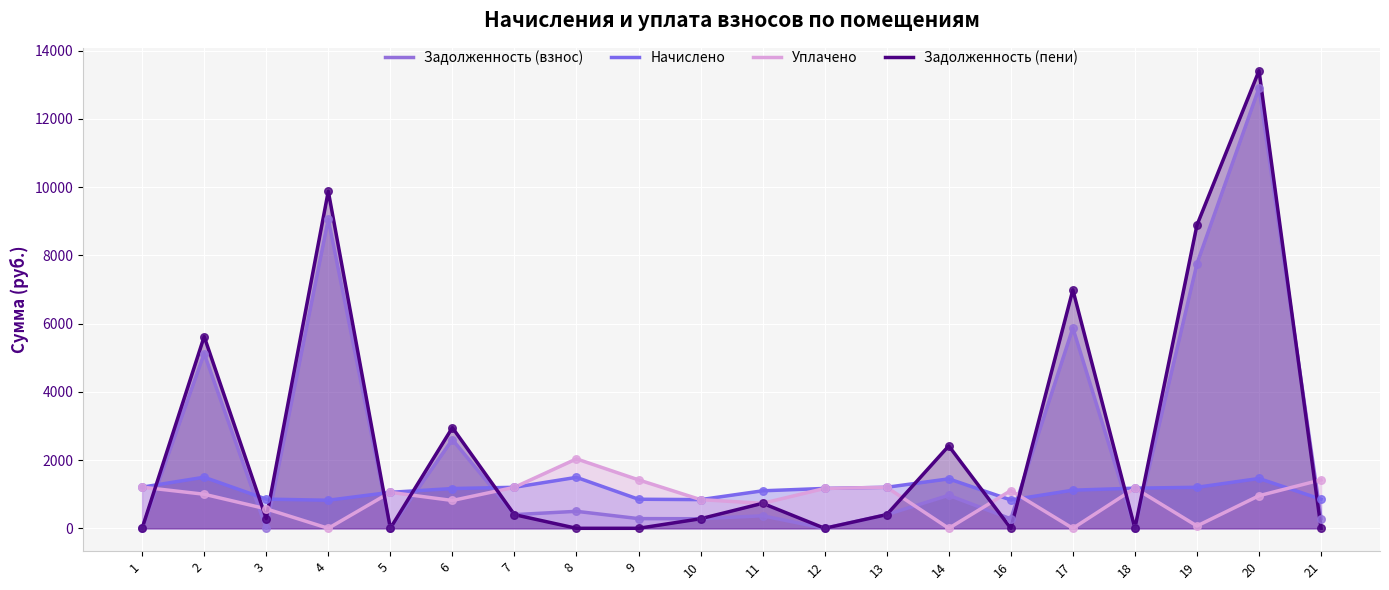

What are all the series names shown in the legend?

Задолженность (взнос), Начислено, Уплачено, Задолженность (пени)